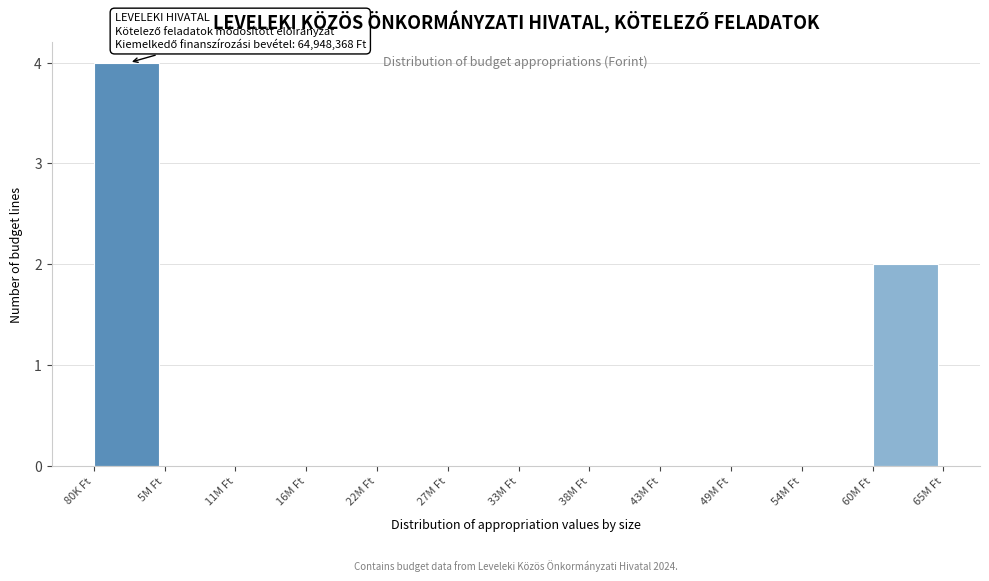

Reading left to right, transcribe all the data shown in this chart.

80K Ft=4	5M Ft=0	11M Ft=0	16M Ft=0	22M Ft=0	27M Ft=0	33M Ft=0	38M Ft=0	43M Ft=0	49M Ft=0	54M Ft=0	60M Ft=2